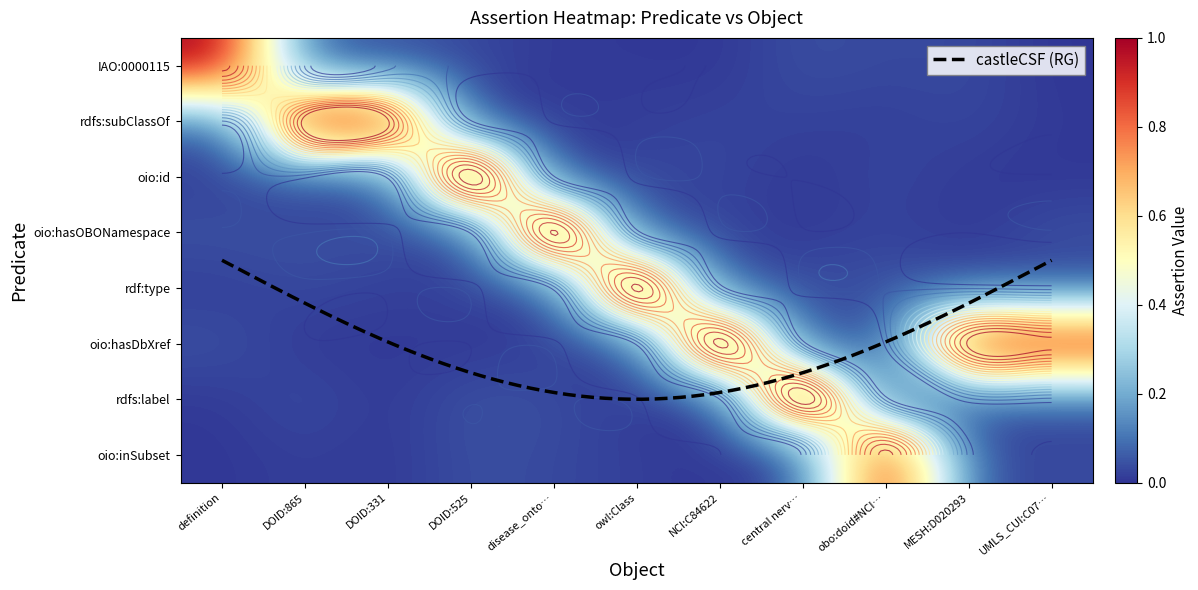

What is the difference between the rdfs:label values at central nerv… and owl:Class?

1.0